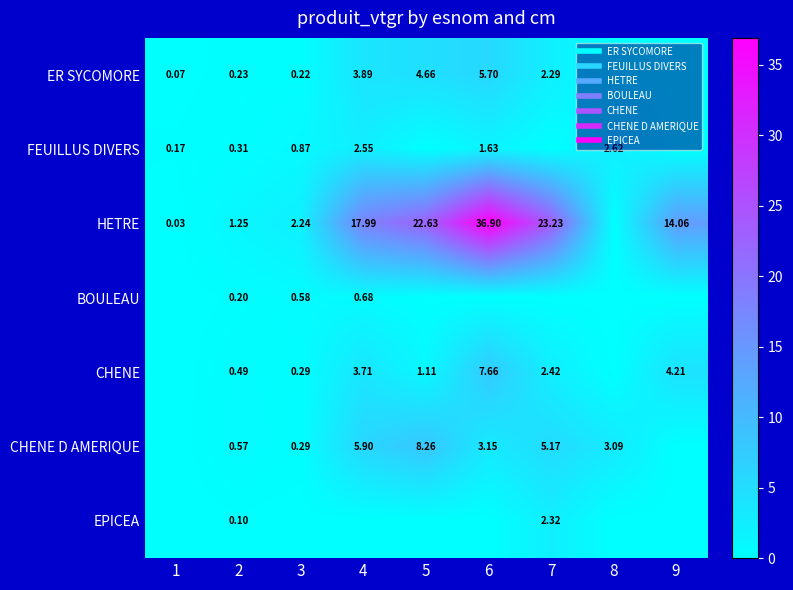

What is the difference between the CHENE D AMERIQUE values at 4 and 1?

5.9